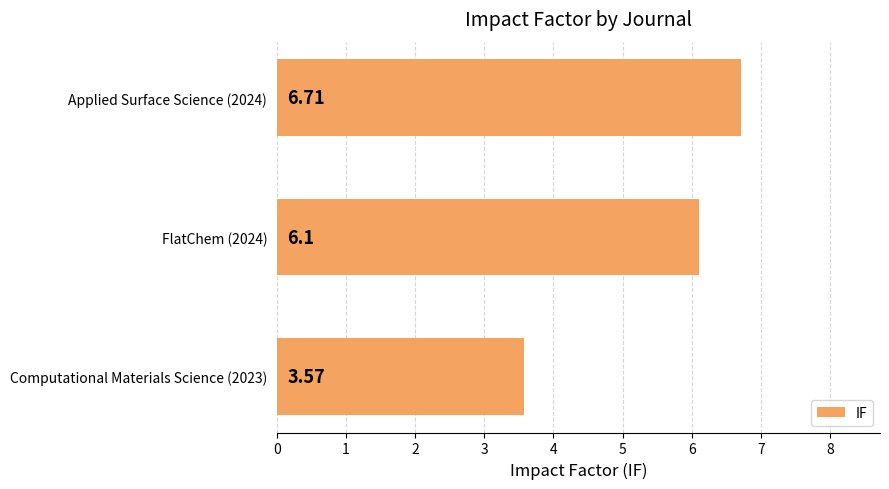

What is the difference between the maximum and second lowest values?

0.6